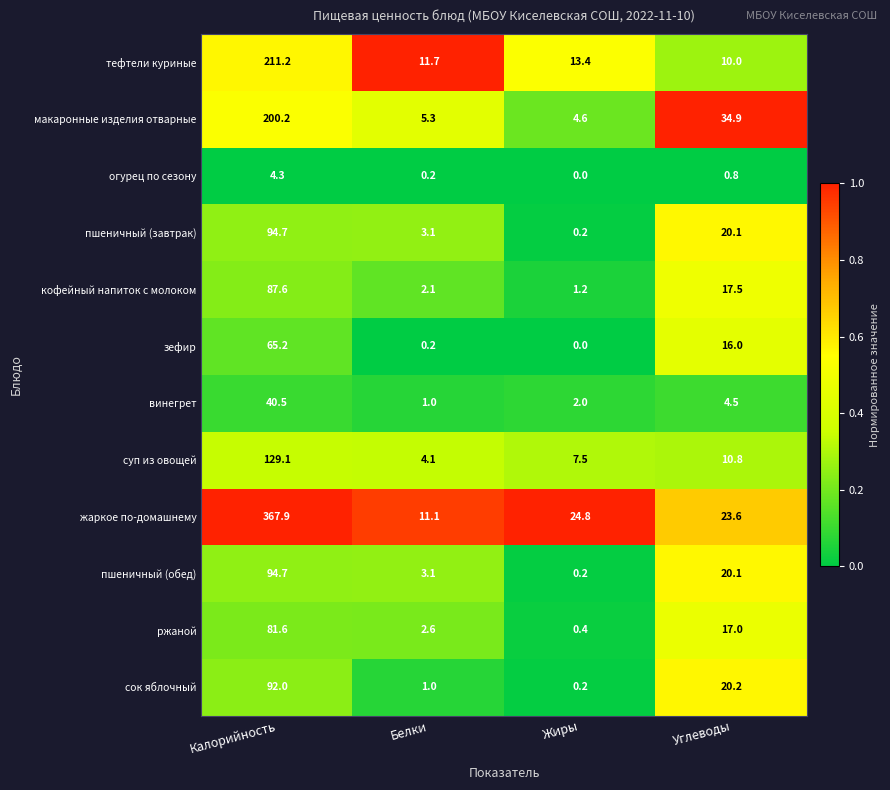

The пшеничный (завтрак) series shows 3.1 at Белки. True or false?

True